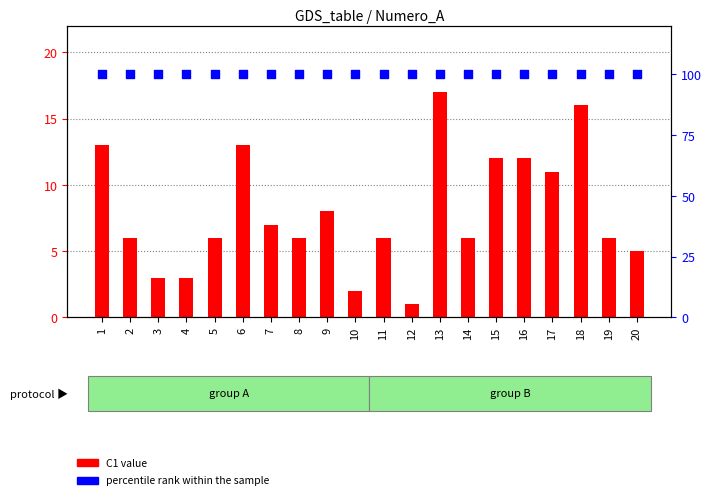

Which series contains the highest Y value?

percentile rank within the sample